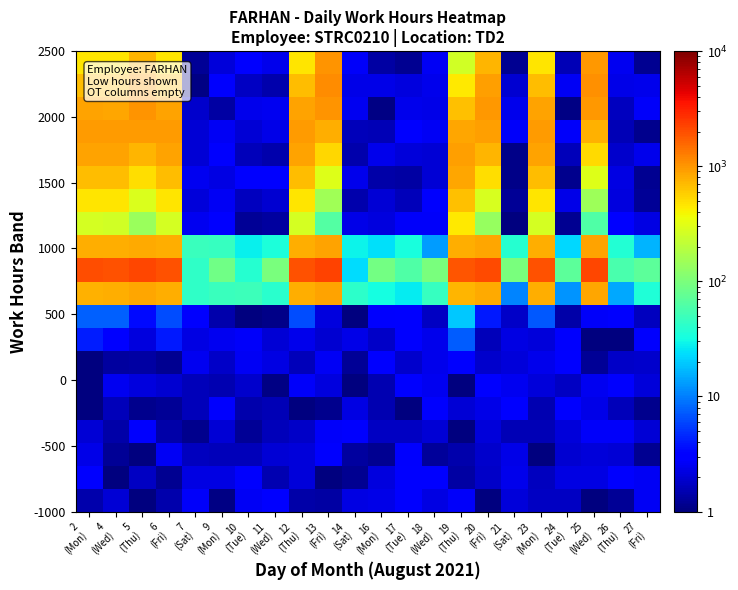

Which has a higher value, 17
(Tue) or 21
(Sat)?

17
(Tue)